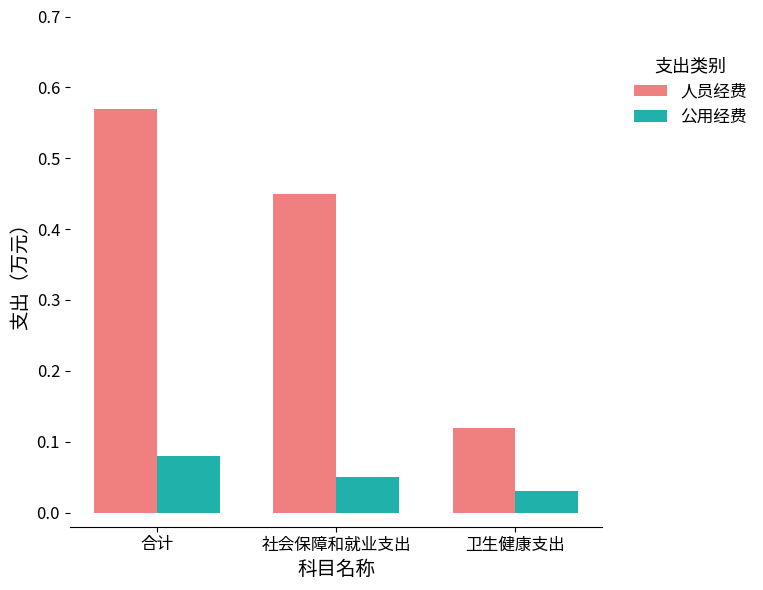

What is the difference between the 人员经费 values at 社会保障和就业支出 and 卫生健康支出?

0.3